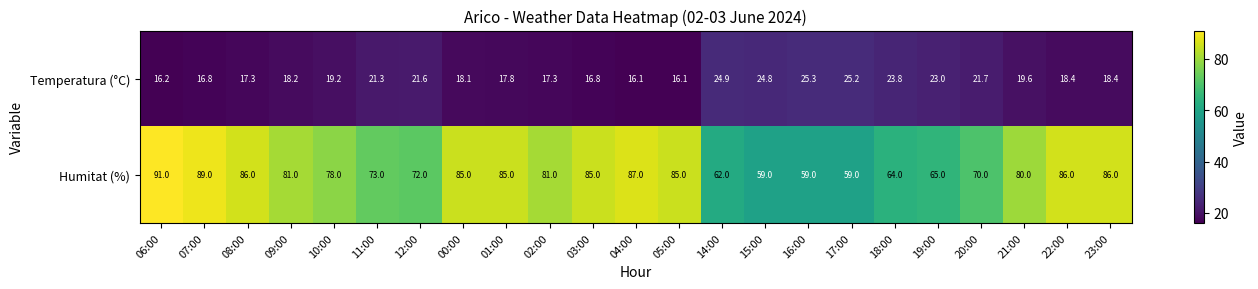

What is the lowest value of the Humitat (%) series?

59.0